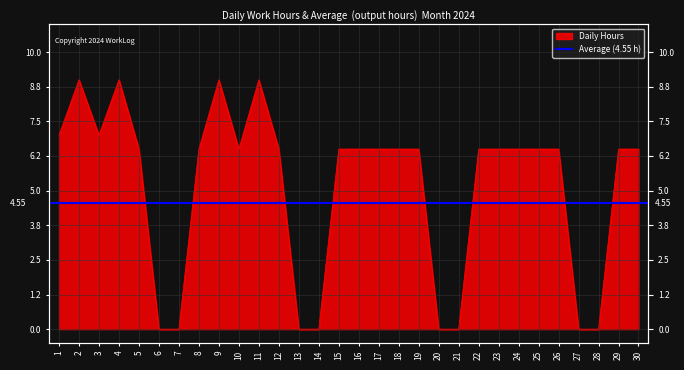

Reading right to left, list all the values displayed in this chart.

30=6.5	29=6.5	28=0.0	27=0.0	26=6.5	25=6.5	24=6.5	23=6.5	22=6.5	21=0.0	20=0.0	19=6.5	18=6.5	17=6.5	16=6.5	15=6.5	14=0.0	13=0.0	12=6.5	11=9.0	10=6.5	9=9.0	8=6.5	7=0.0	6=0.0	5=6.5	4=9.0	3=7.0	2=9.0	1=7.0